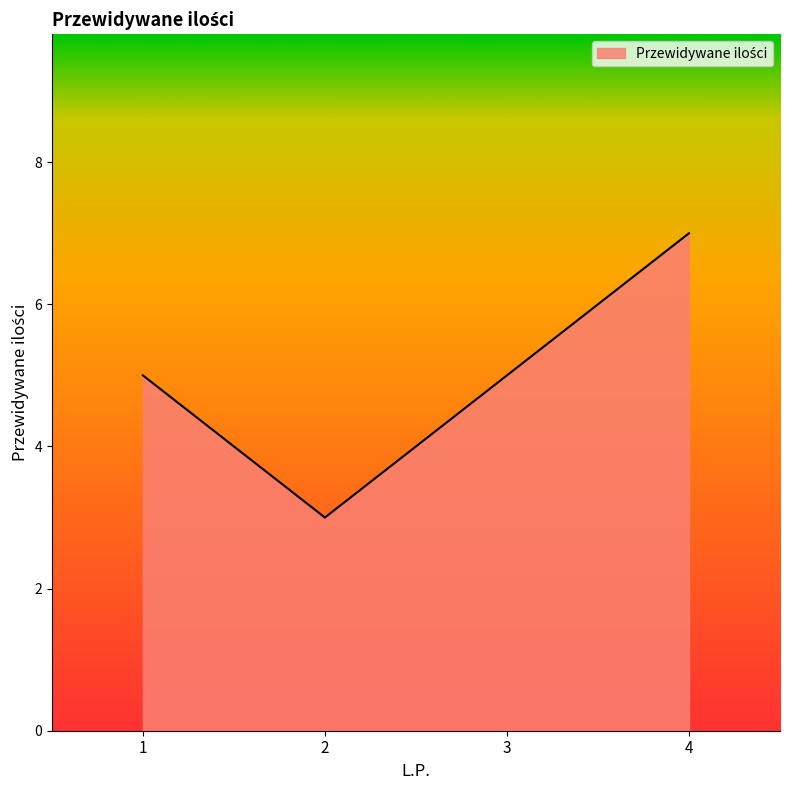

True or false: the data has more than 2 interior local peaks.

False